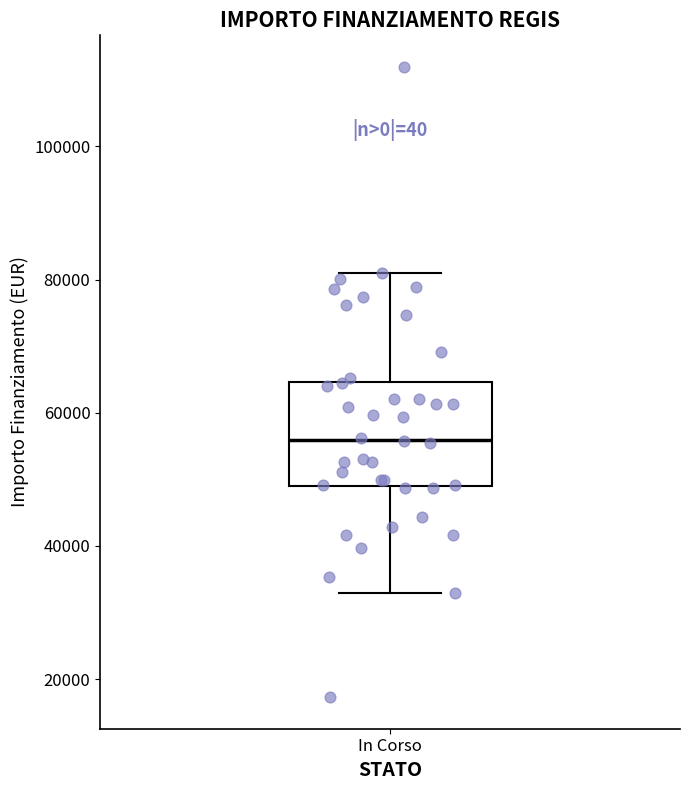

Read this box plot against the y-axis: the position of the median line, the range covered by the box, and the ends of both whiskers. The values are not printed on the chart, so give them approximately, as read against the axis.

median 56000, box 50000 to 64000, whiskers 32000 to 80000